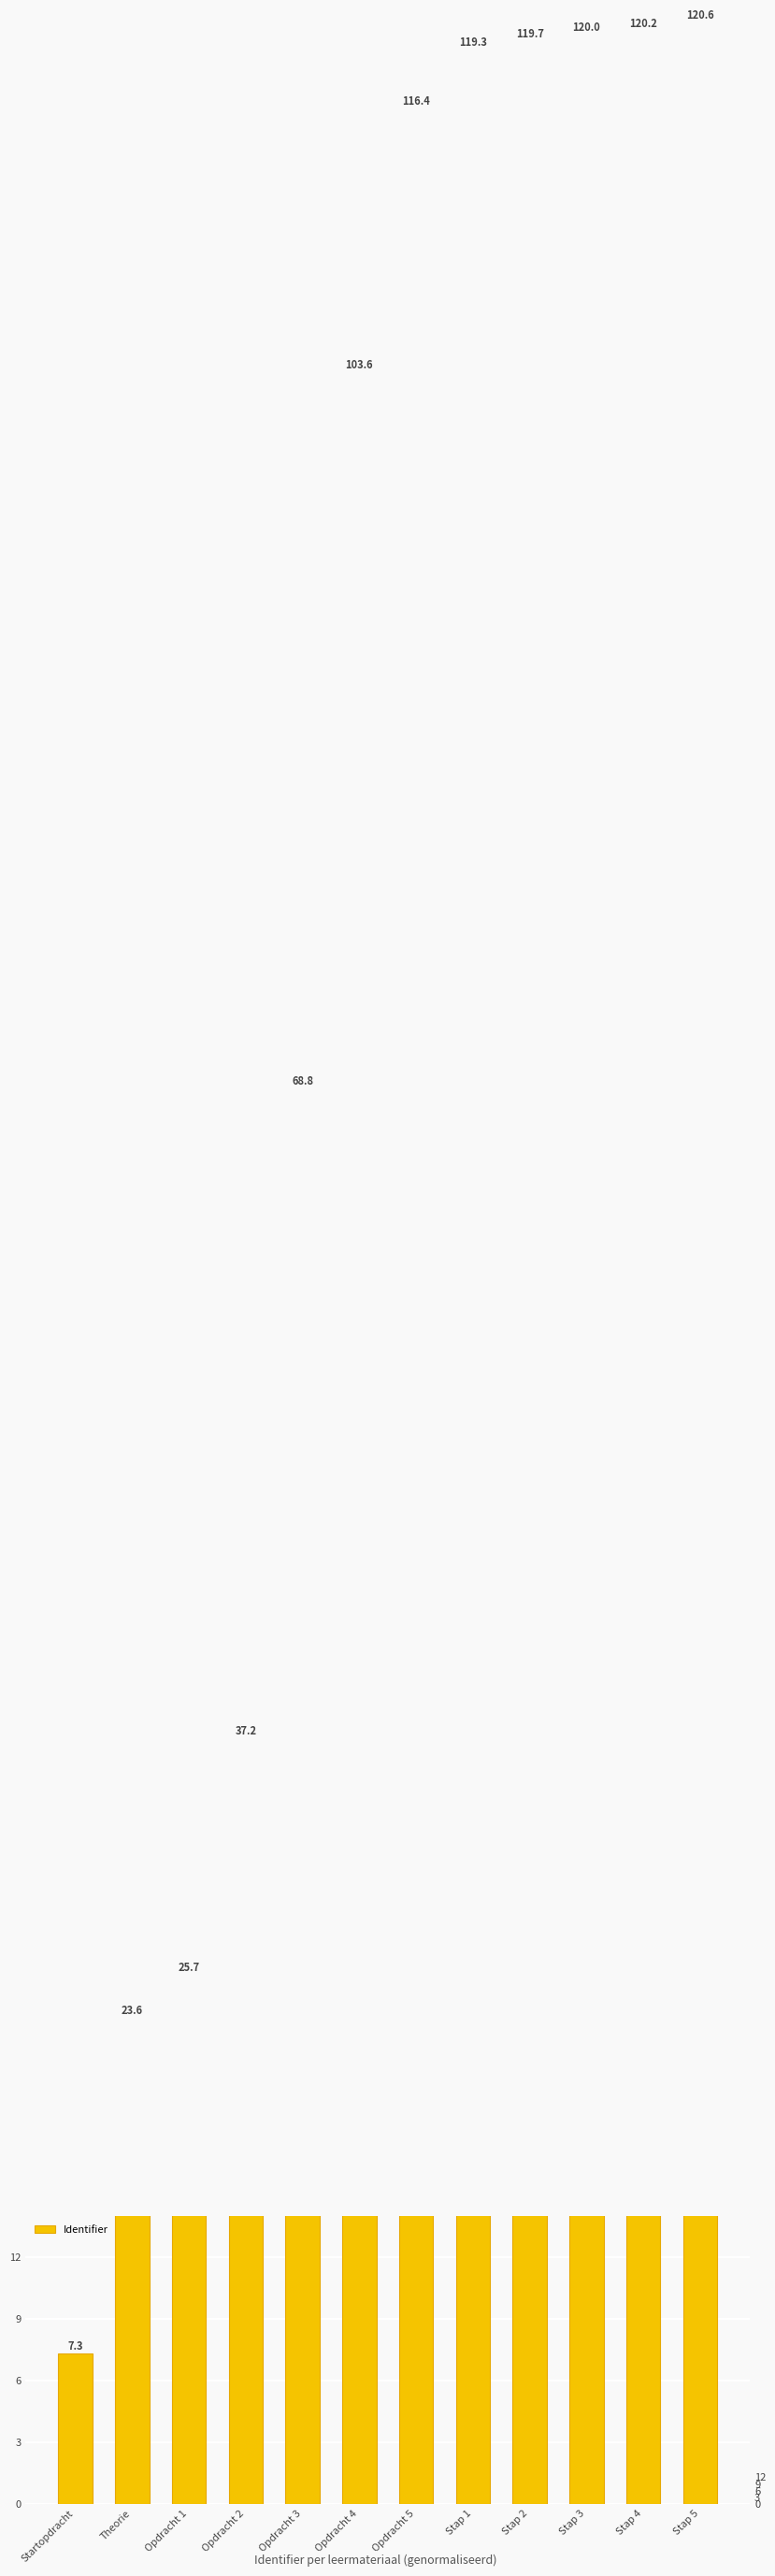

What is the minimum value shown in the chart?

7.3